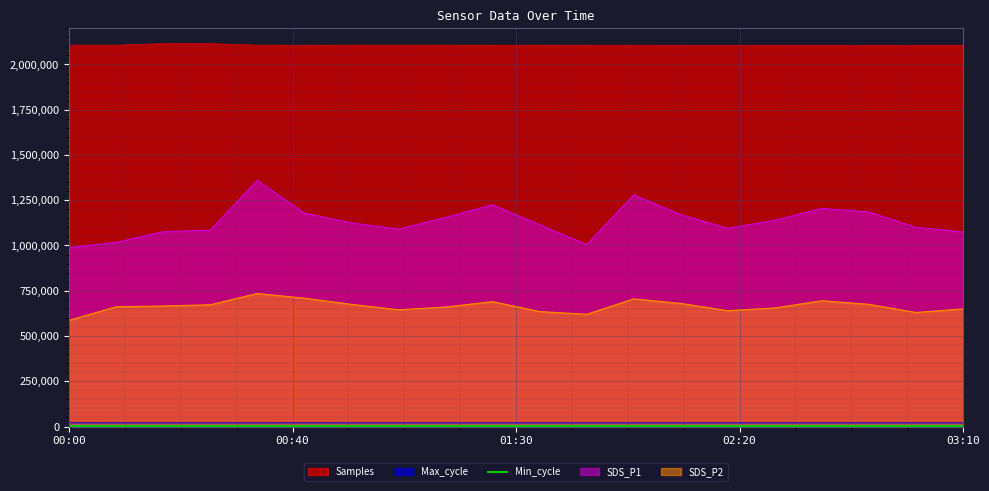

What is the greatest value displayed?

2115080.0